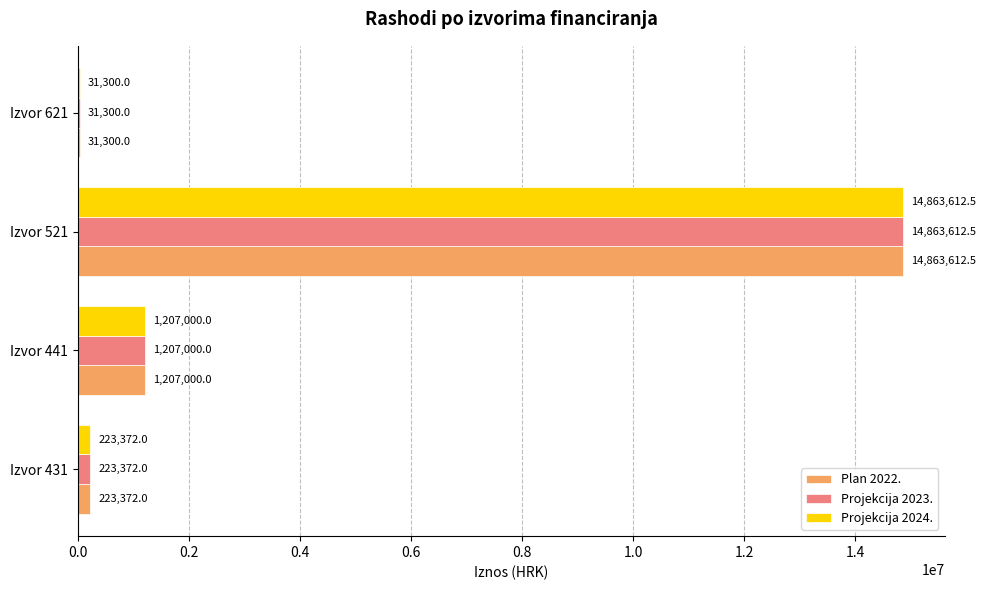

Which label corresponds to the largest value in the chart?

Izvor 521